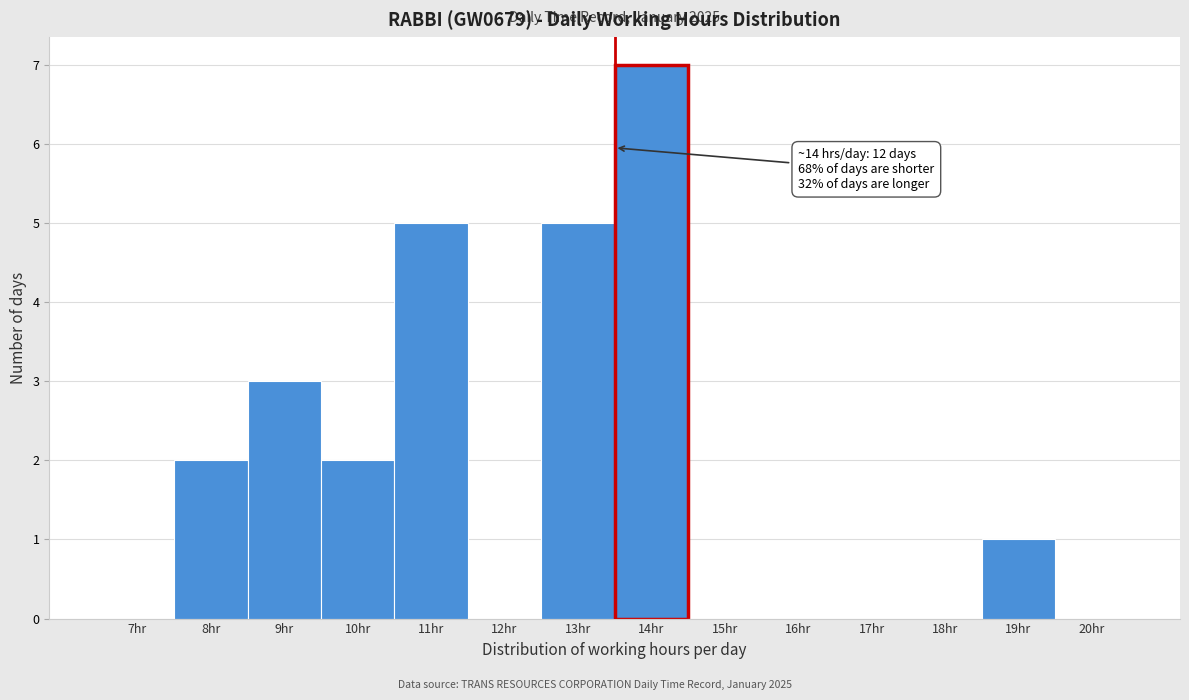

Reading left to right, list all the values displayed in this chart.

7hr=0	8hr=2	9hr=3	10hr=2	11hr=5	12hr=0	13hr=5	14hr=7	15hr=0	16hr=0	17hr=0	18hr=0	19hr=1	20hr=0